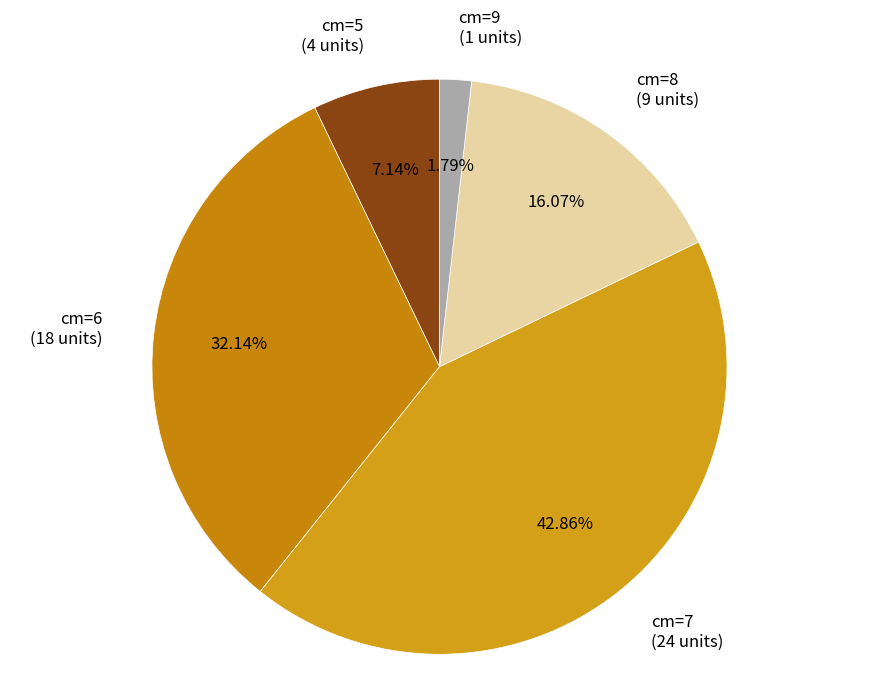

Rank the categories by value from lowest to highest.

cm=9 (1 units), cm=5 (4 units), cm=8 (9 units), cm=6 (18 units), cm=7 (24 units)